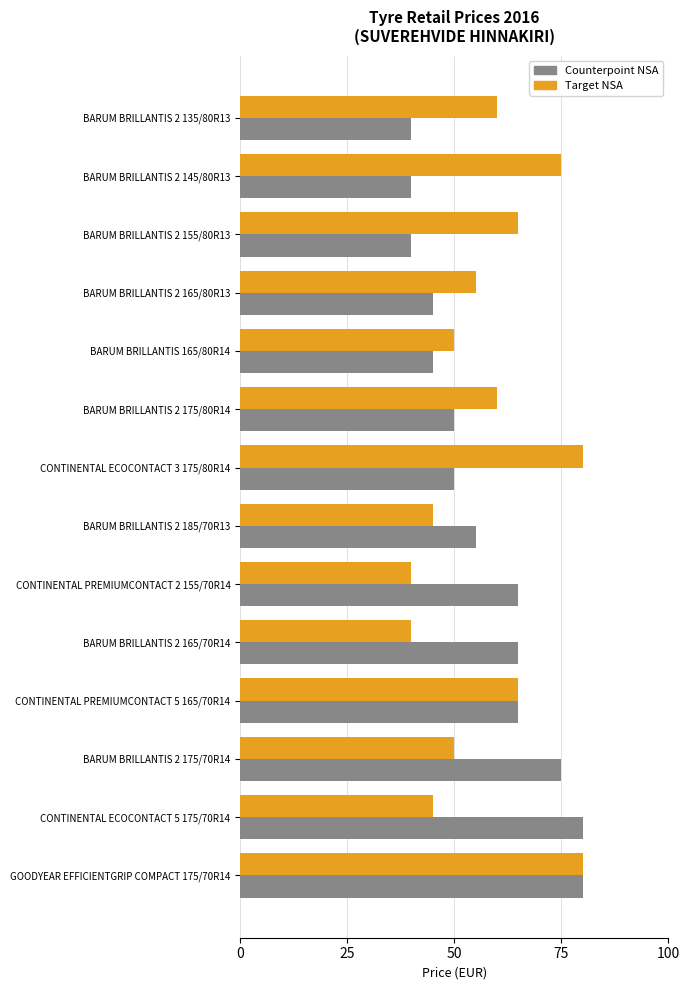

What is the difference between the maximum and second lowest values in the Target NSA series?

40